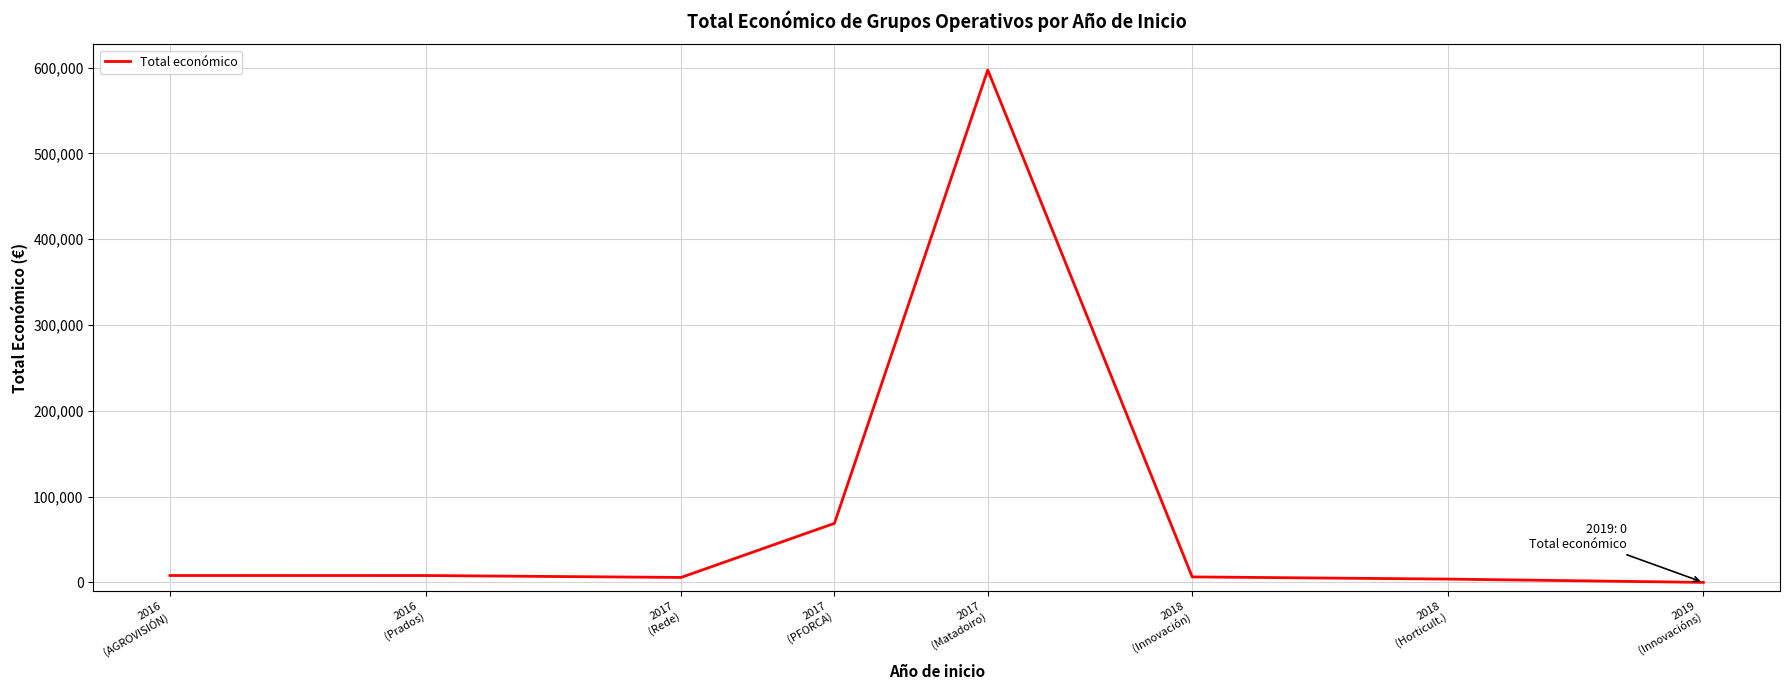

Is this an area chart (filled region under the line)?

No